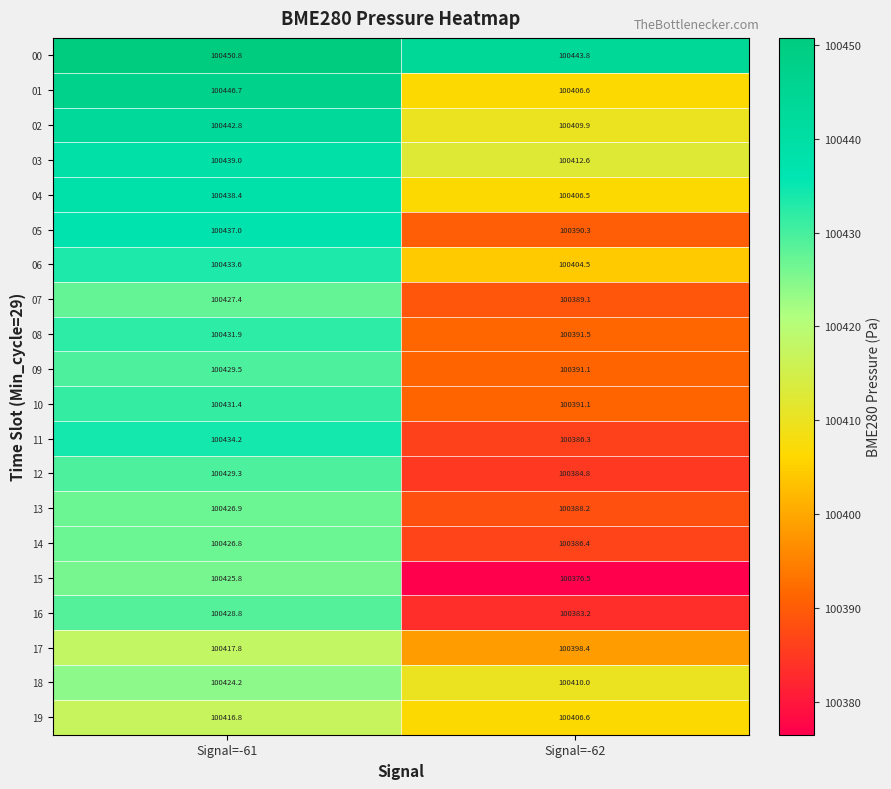

What is the average value of the 18 series?

100417.1